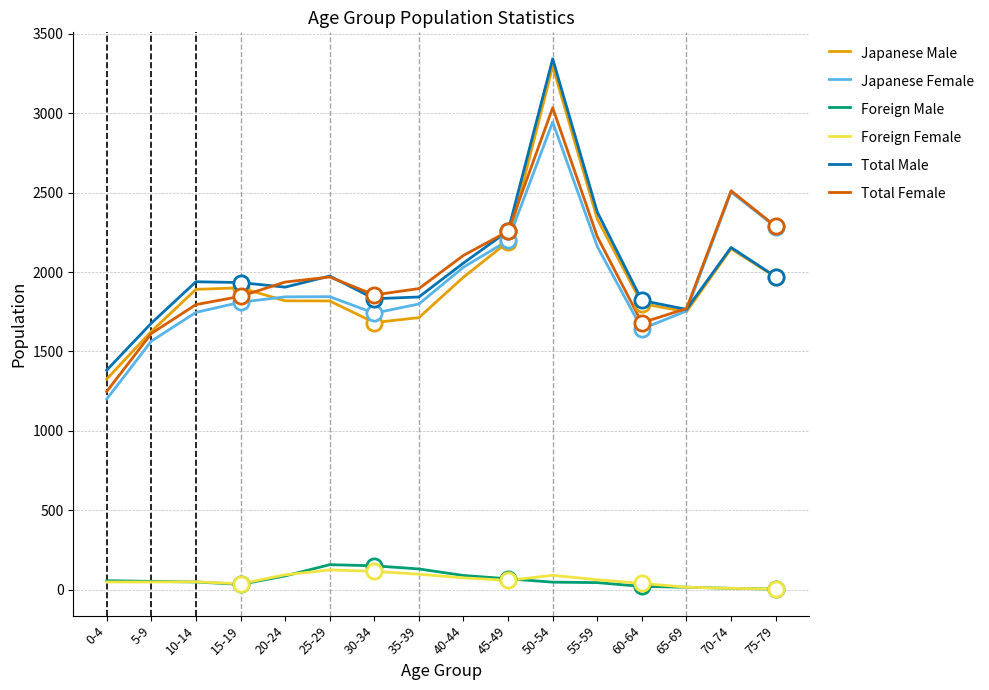

Is the value of Japanese Female at 45-49 greater than the value of Total Female at 25-29?

Yes